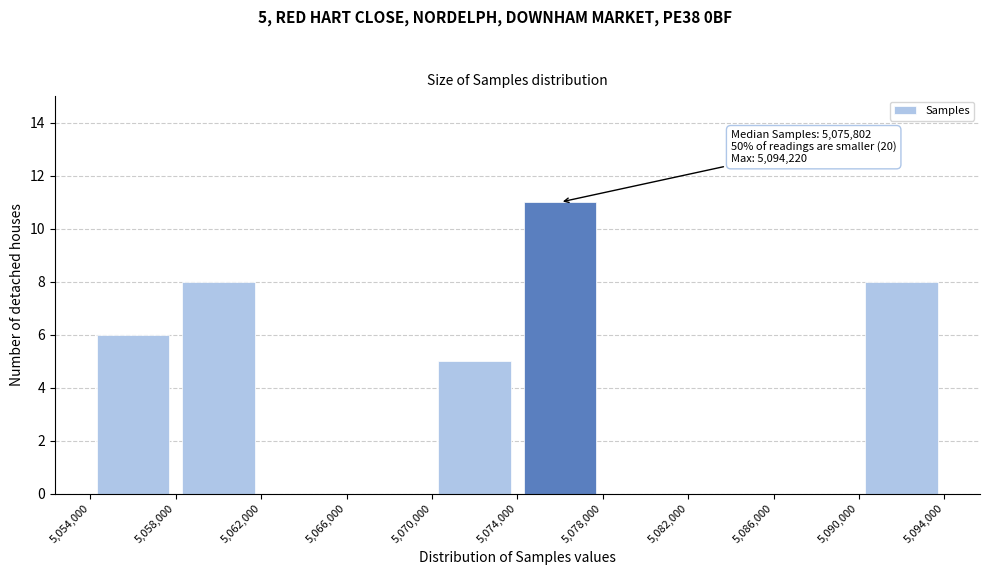

Which range on the x-axis has the tallest bar?

5,074,000 to 5,078,000